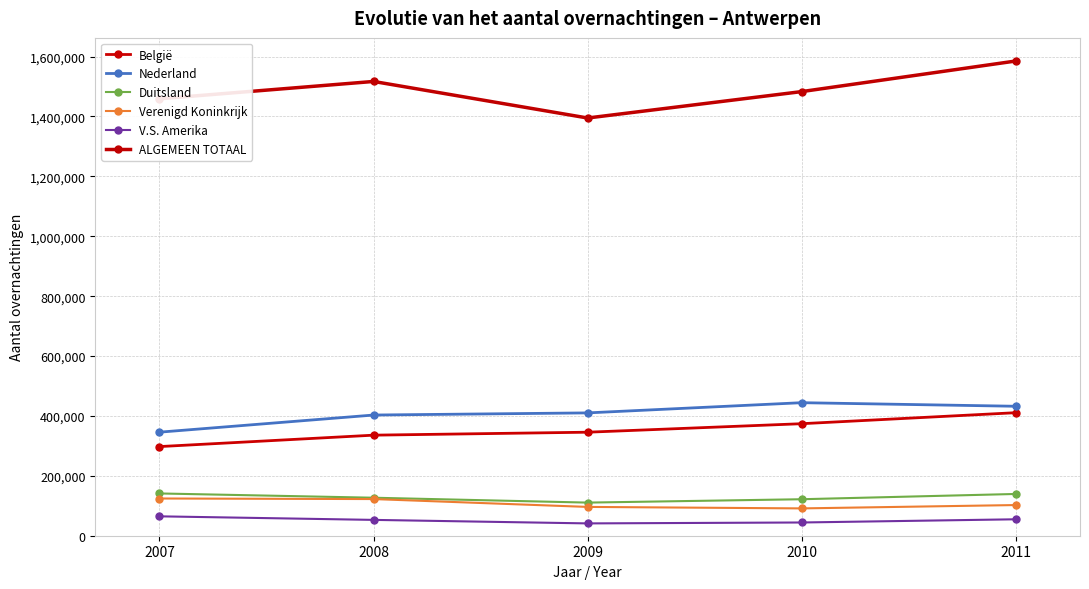

What is the difference between the maximum and minimum values in the Nederland series?

98427